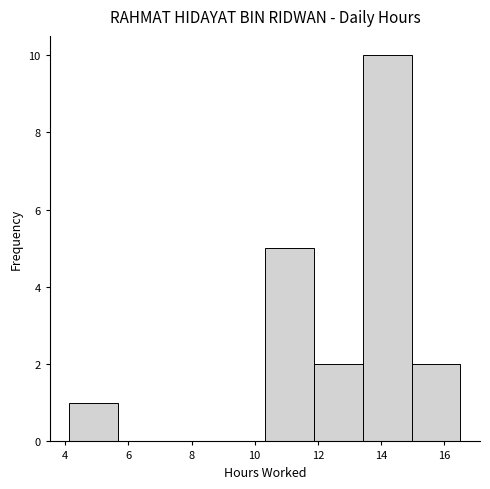

How tall is the bar that spans 15.0 to 16.6 on the x-axis? Neither the bar edges nor the heights are printed on the chart, so give them approximately, as read against the axes.

2